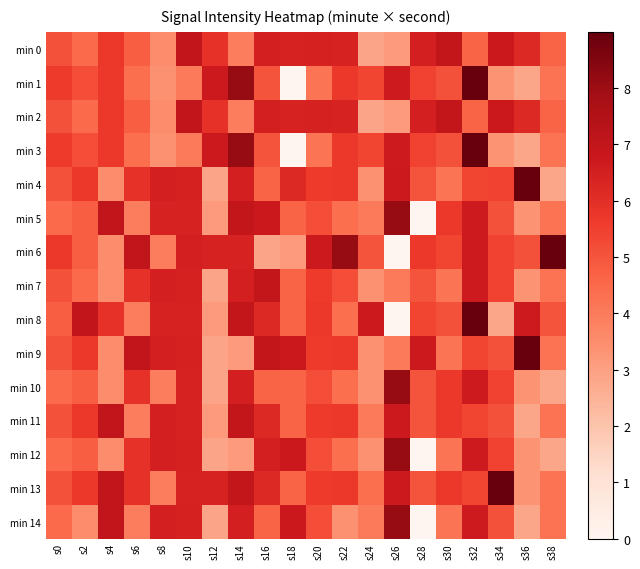

List the series in order of their peak value, highest first.

min 1, min 3, min 4, min 6, min 8, min 9, min 13, min 5, min 10, min 12, min 14, min 0, min 2, min 11, min 7